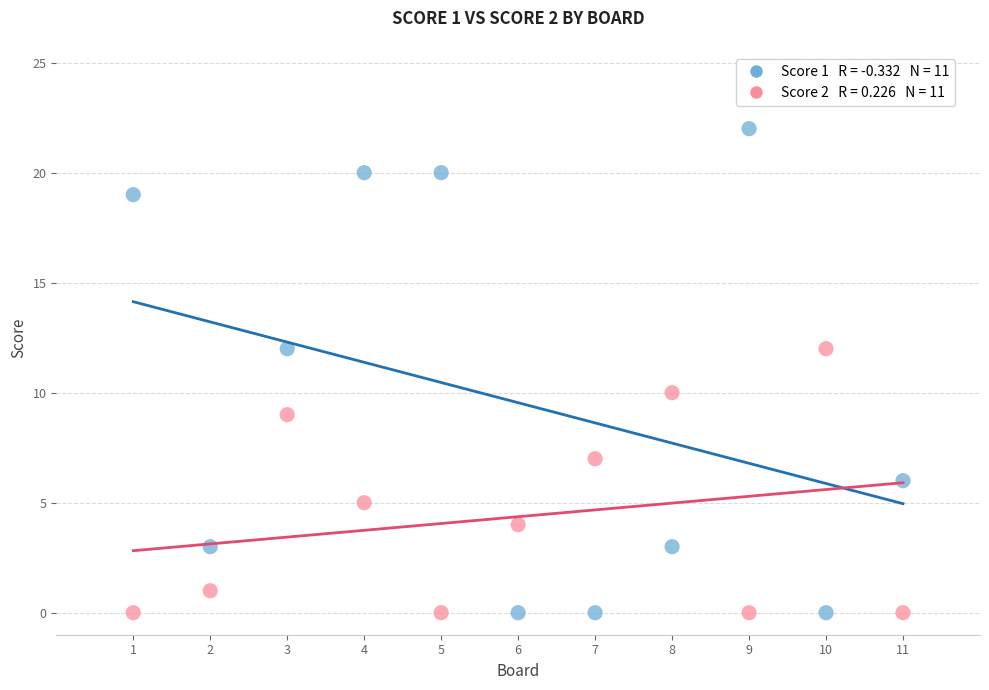

Across all data points, what is the range of X values (max minus min)?

10